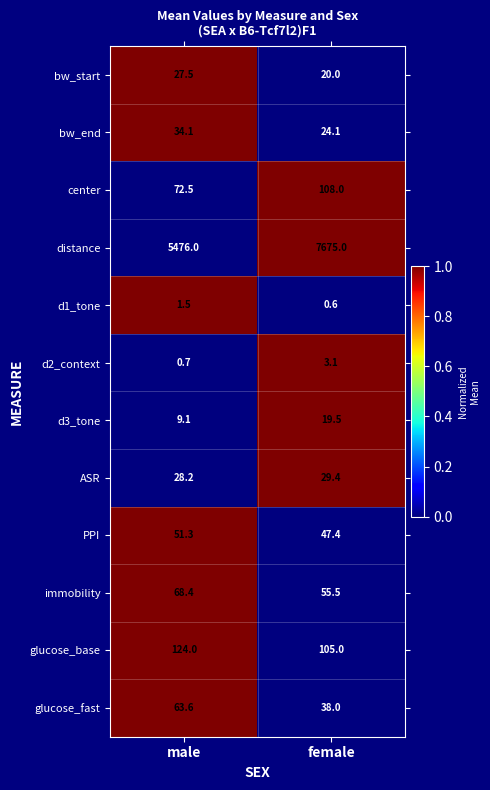

Reading right to left, extract all data points from this chart.

bw_start: 20.0	27.5
bw_end: 24.1	34.1
center: 108.0	72.5
distance: 7675.0	5476.0
d1_tone: 0.6	1.5
d2_context: 3.1	0.7
d3_tone: 19.5	9.1
ASR: 29.4	28.2
PPI: 47.4	51.3
immobility: 55.5	68.4
glucose_base: 105.0	124.0
glucose_fast: 38.0	63.6